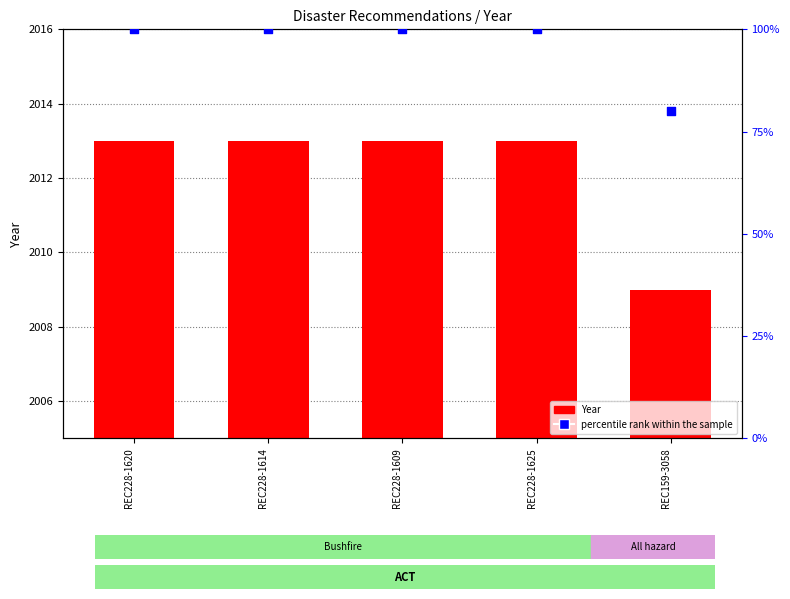

What is the total value across all series at REC228-1620?

2113